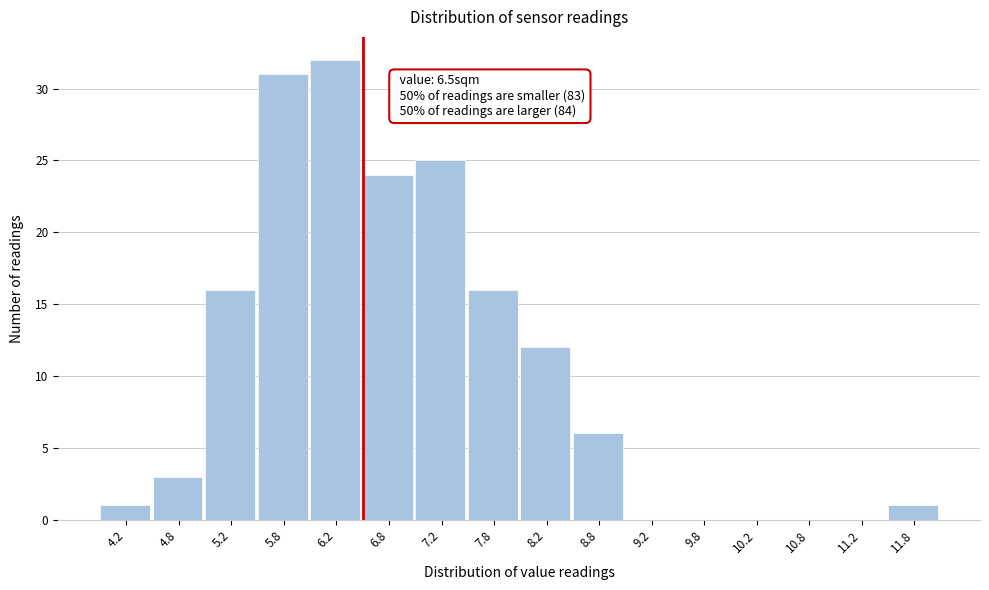

Over which range of the x-axis is the bar tallest?

6.0 to 6.5